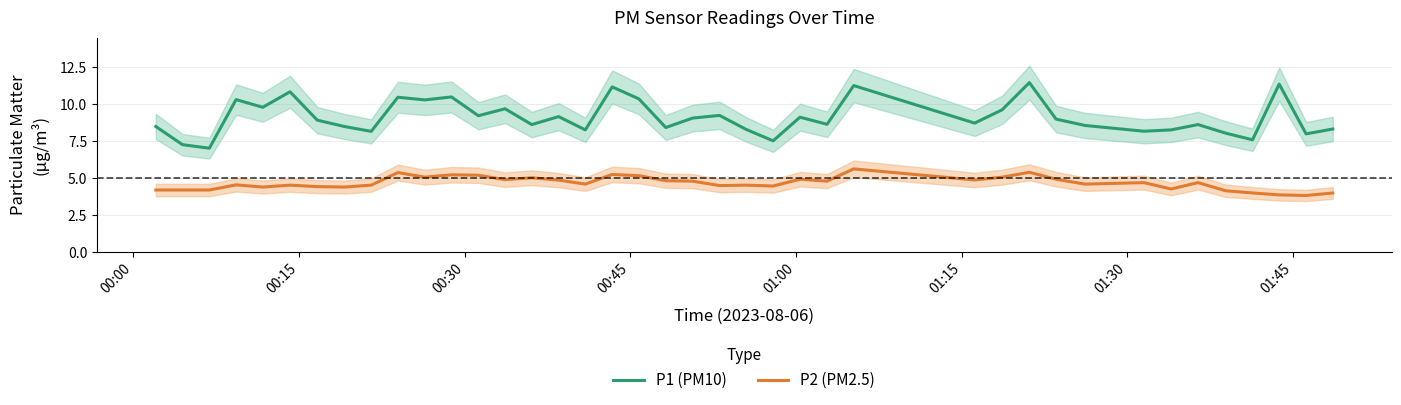

How many interior local valleys does the P2 (PM2.5) series have?

12